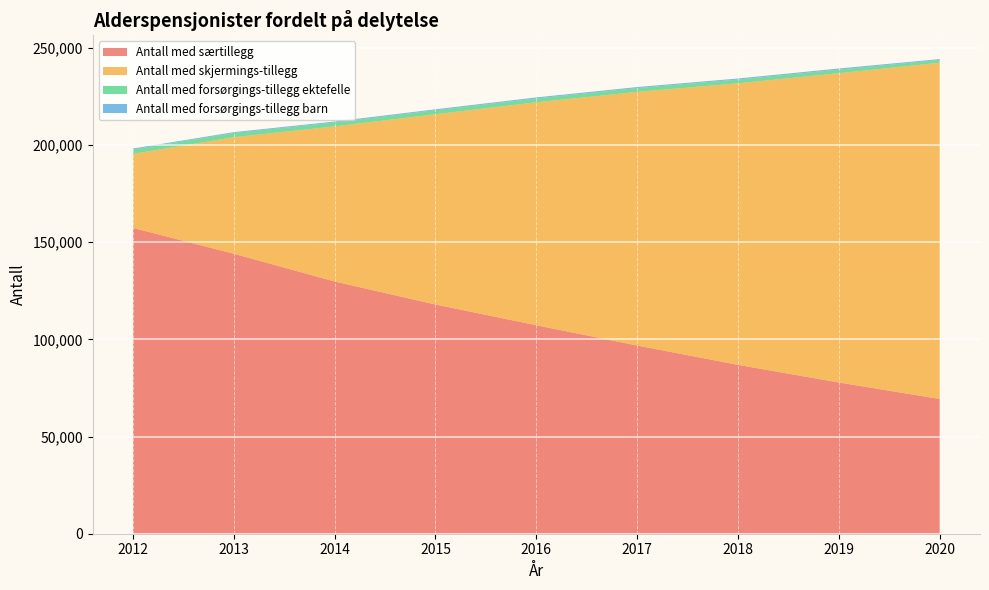

Reading right to left, transcribe all the data shown in this chart.

Antall med særtillegg: 69338	77833	86903	96849	107285	117951	129803	144079	157366
Antall med skjermings-tillegg: 173036	159136	144867	130521	114721	97917	79795	59942	38100
Antall med forsørgings-tillegg ektefelle: 1425	1880	1938	1955	1986	2045	2038	2165	2294
Antall med forsørgings-tillegg barn: 451	555	539	522	526	496	487	465	456